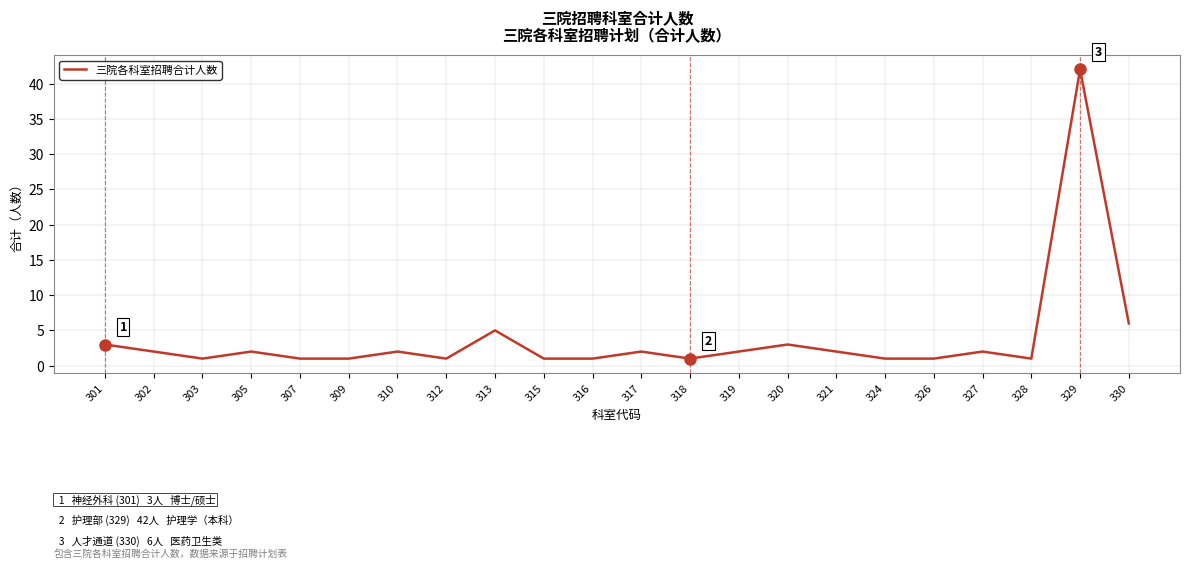

Between 319 and 329, which is larger?

329